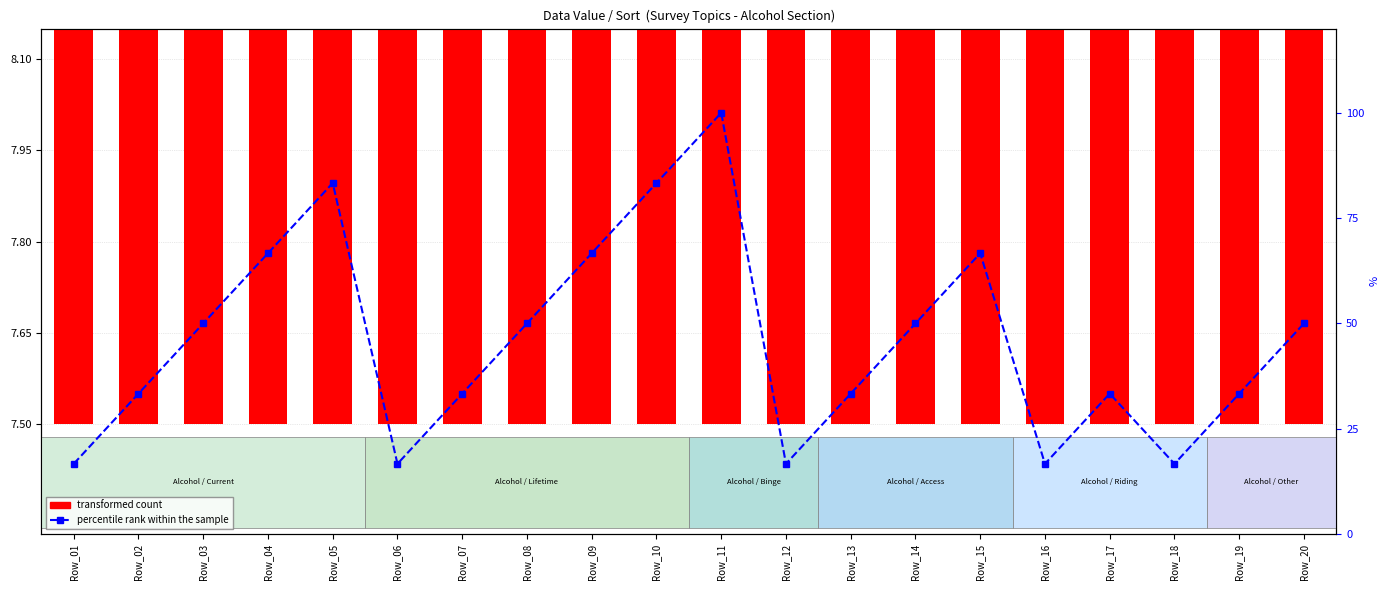

What is the sum of the transformed count values at Row_07 and Row_19?

15.8